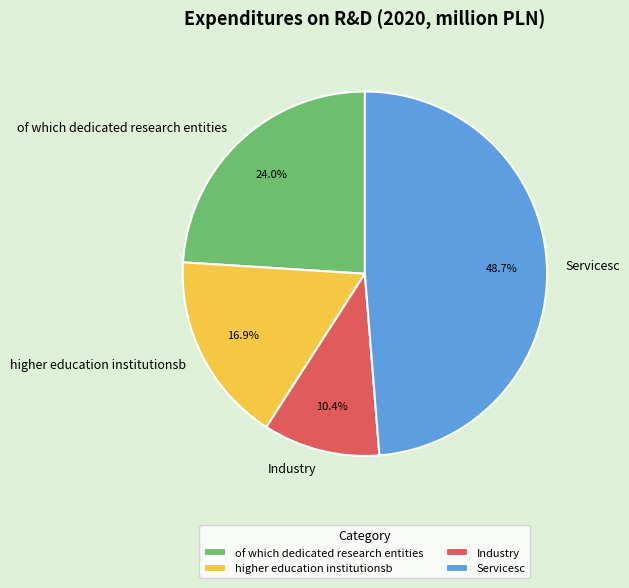

Is it true that of which dedicated research entities is 15% of the pie?

False